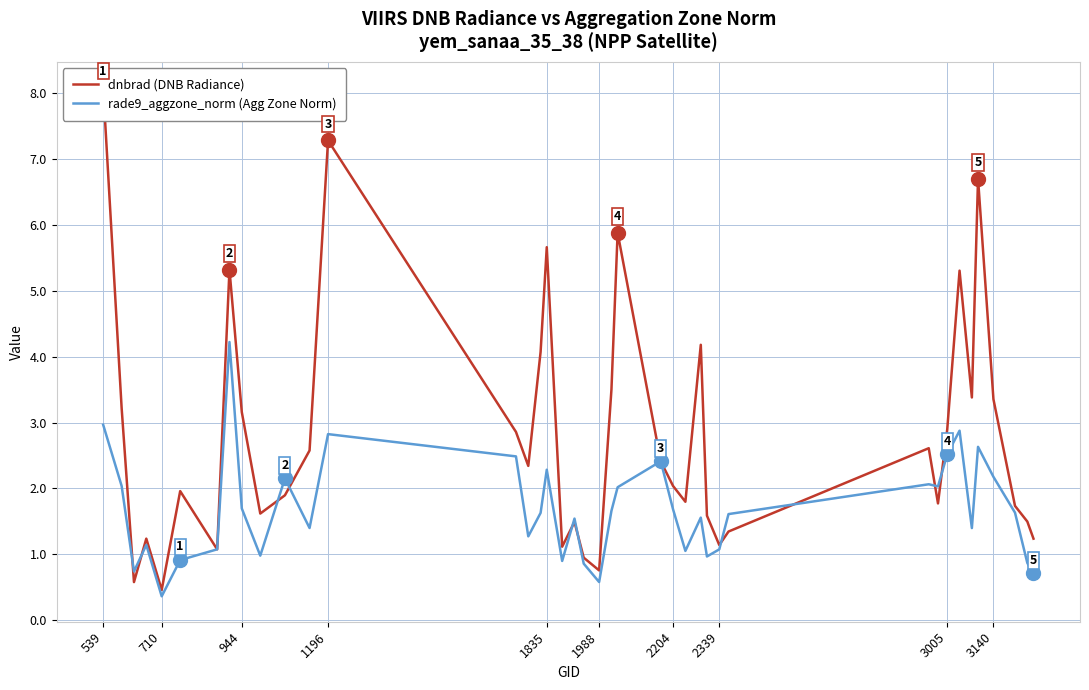

What is the highest value of the rade9_aggzone_norm (Agg Zone Norm) series?

4.2